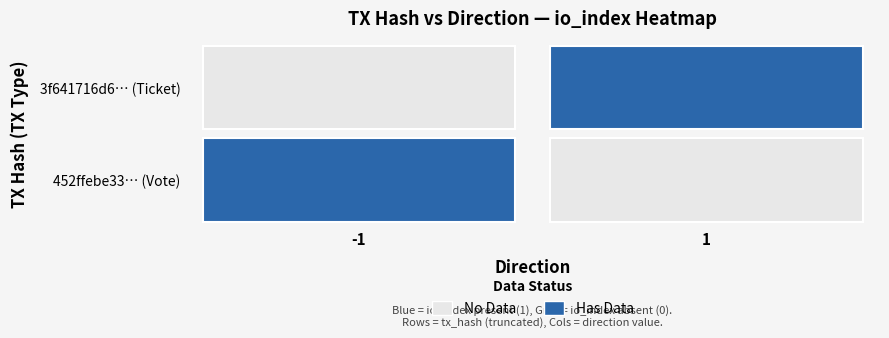

True or false: 452ffebe33de7737b23b75d4c9e4855d24f984c has a value of -1 at 1.

False